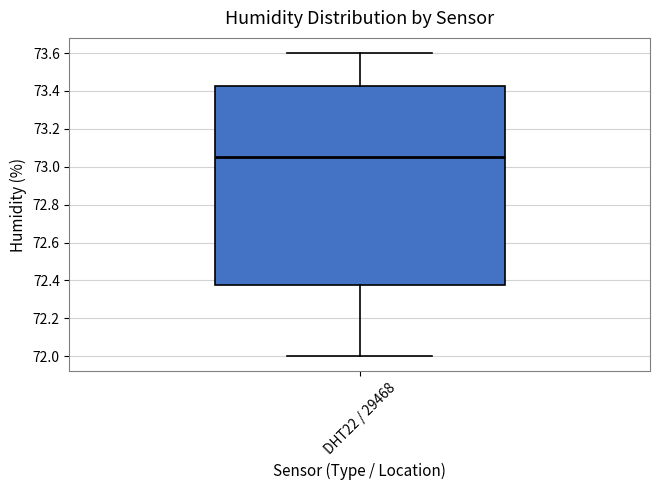

Where does the median line of the box for DHT22 / 29468 sit on the y-axis? The values are not printed on the chart, so give them approximately, as read against the axis.

73.06